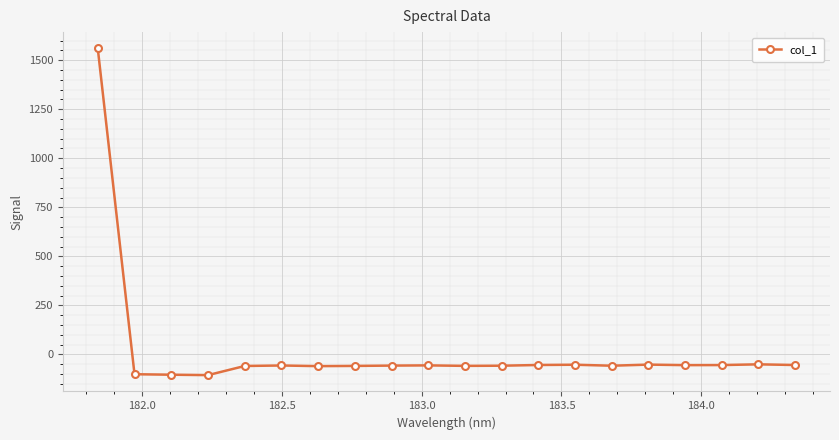

True or false: the data has more than 0 interior local peaks.

True